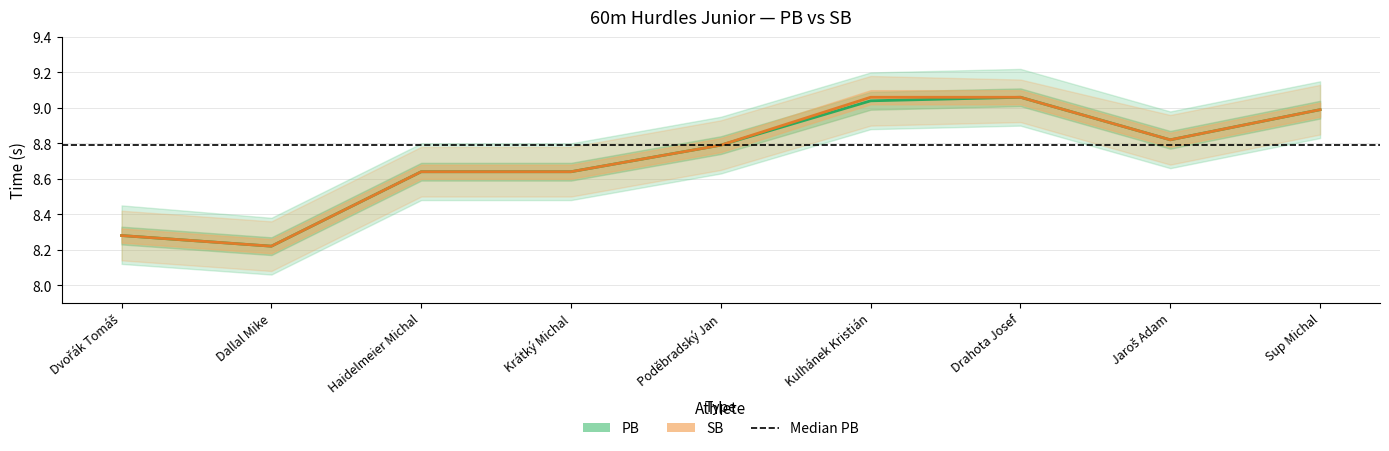

What are all the series names shown in the legend?

PB, SB